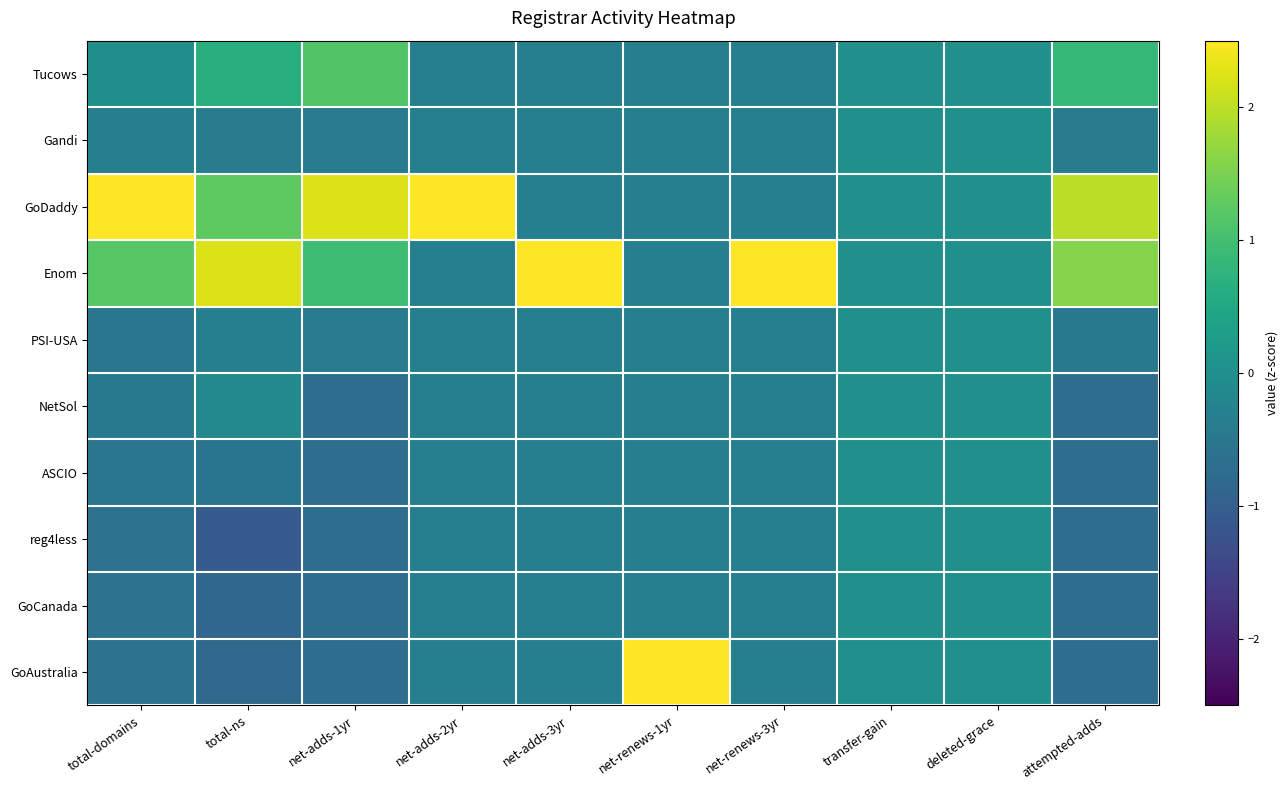

At how many categories does at least one series exceed 0?

8